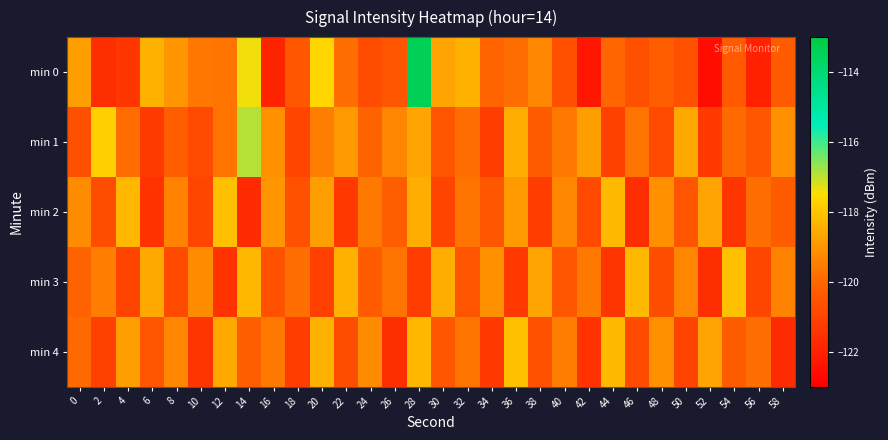

Which series changed the most between 42 and 52?

min 4